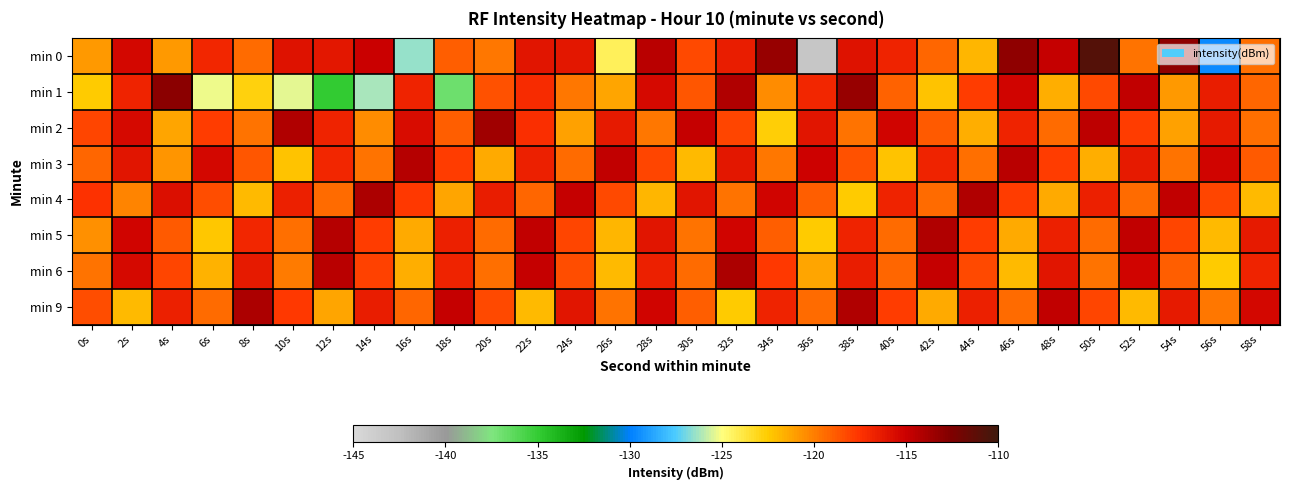

Which series has the largest range (max minus min)?

min 0